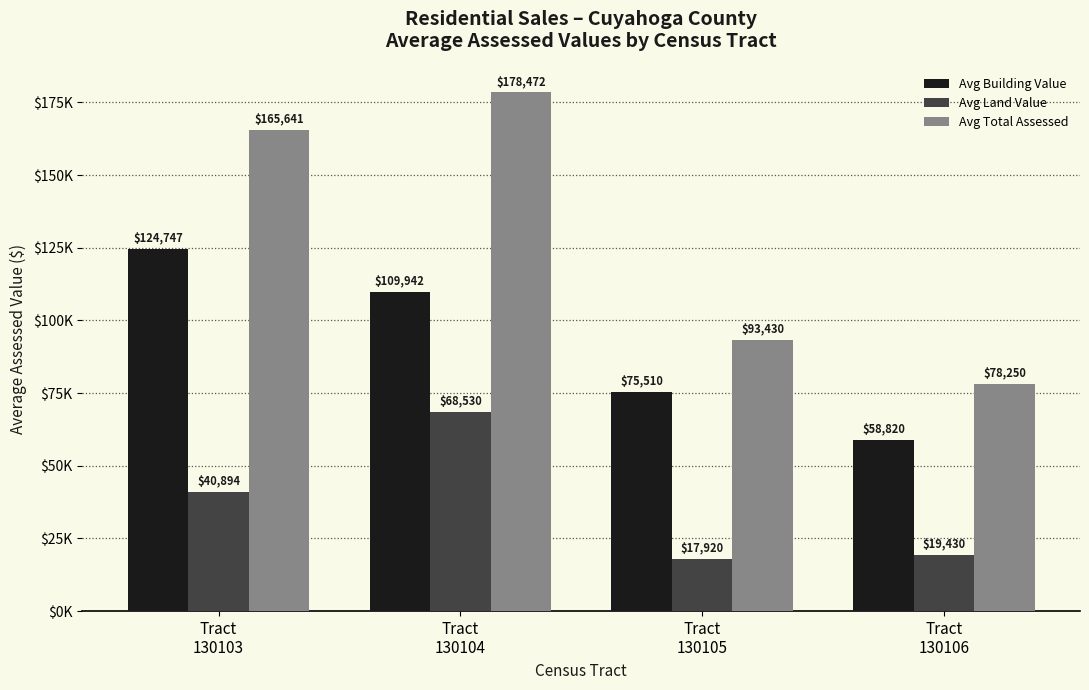

Where does the Avg Building Value series first go above 109942?

Tract
130103